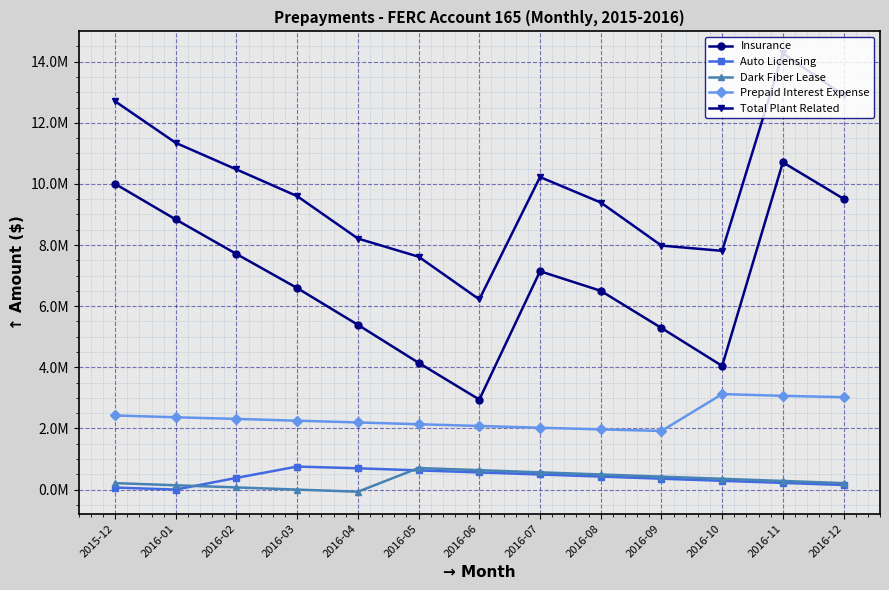

Which label corresponds to the largest value in the chart?

2016-11